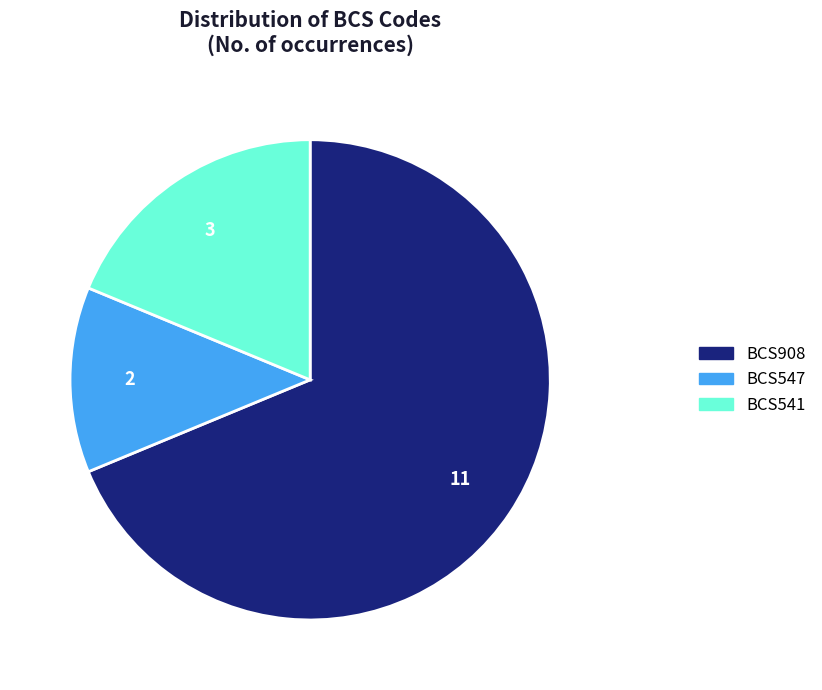

Rank the categories by value from lowest to highest.

BCS547, BCS541, BCS908